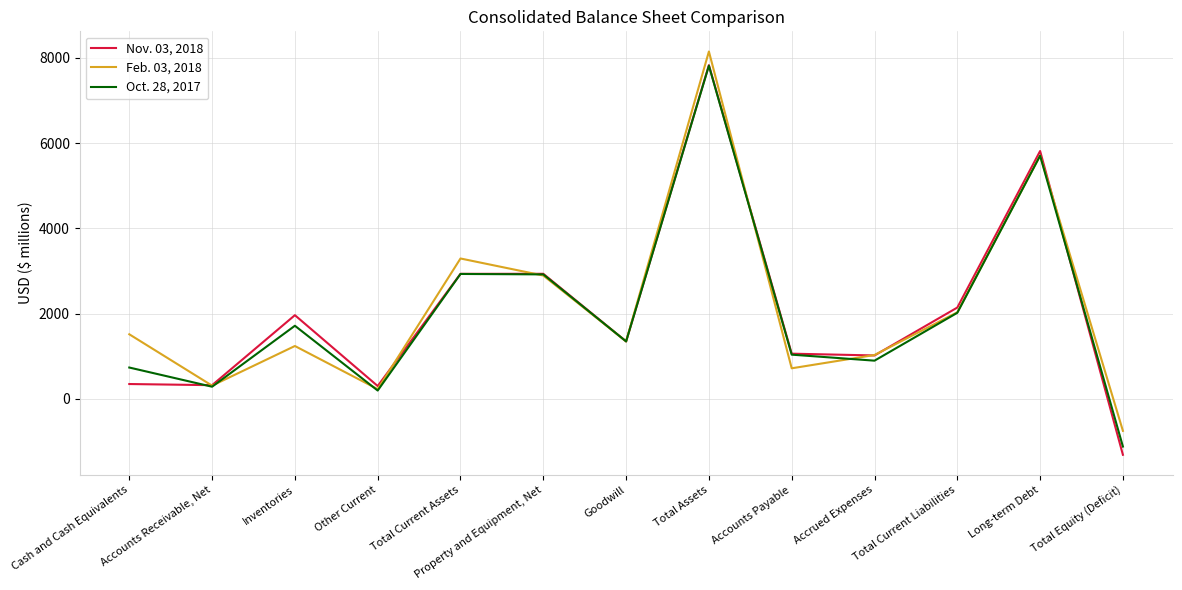

List the labels in order of Nov. 03, 2018 value, largest first.

Total Assets, Long-term Debt, Property and Equipment, Net, Total Current Assets, Total Current Liabilities, Inventories, Goodwill, Accounts Payable, Accrued Expenses, Cash and Cash Equivalents, Accounts Receivable, Net, Other Current, Total Equity (Deficit)